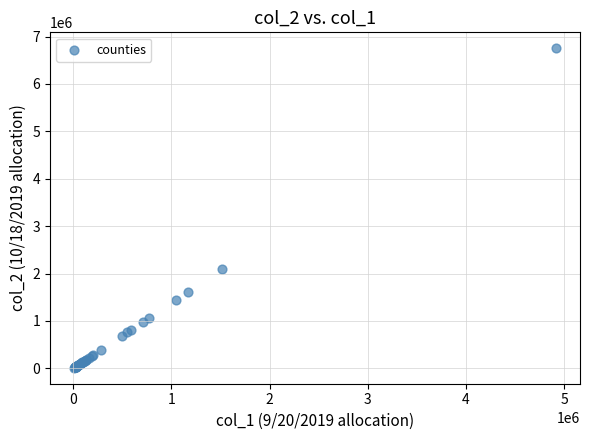

What Y value in the scatter plot is closest to 3383166?

2086561.7